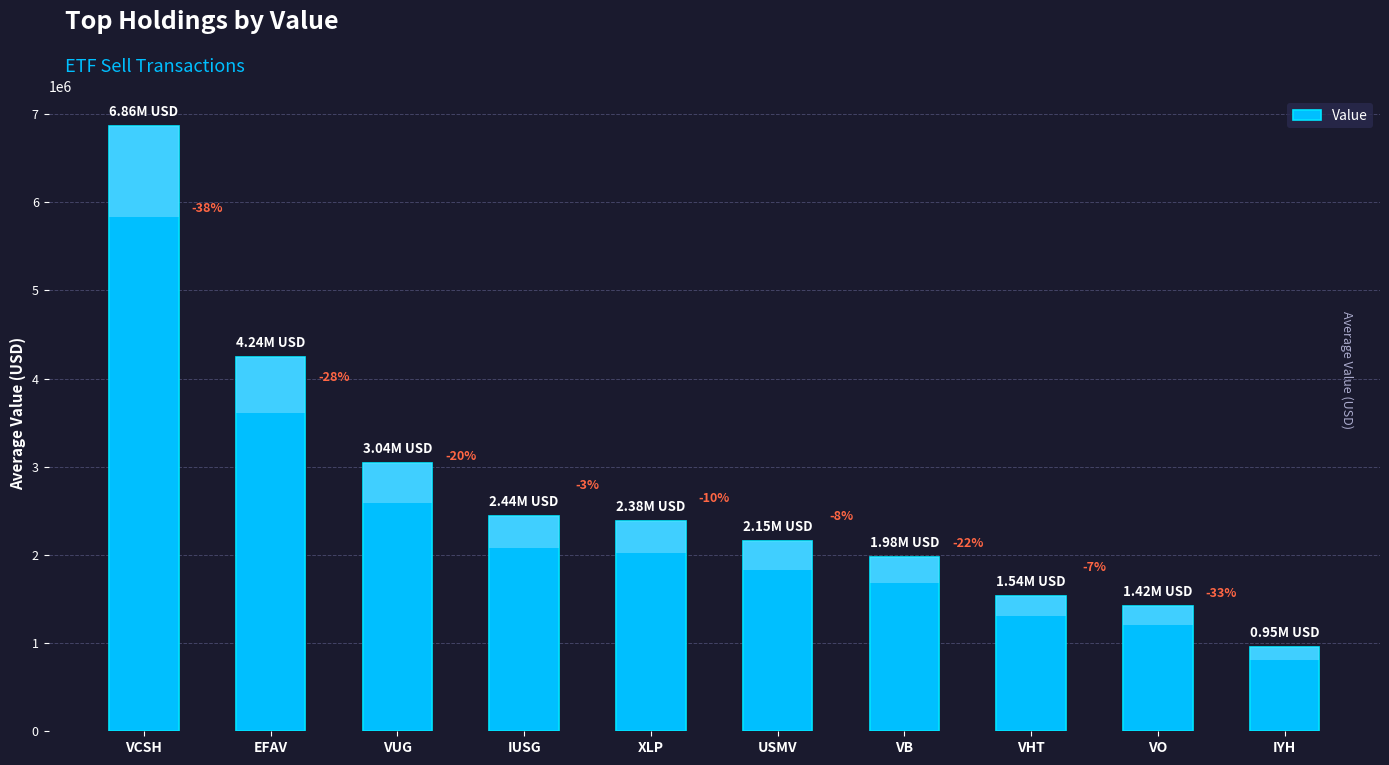

List the labels in order of value, largest first.

VCSH, EFAV, VUG, IUSG, XLP, USMV, VB, VHT, VO, IYH